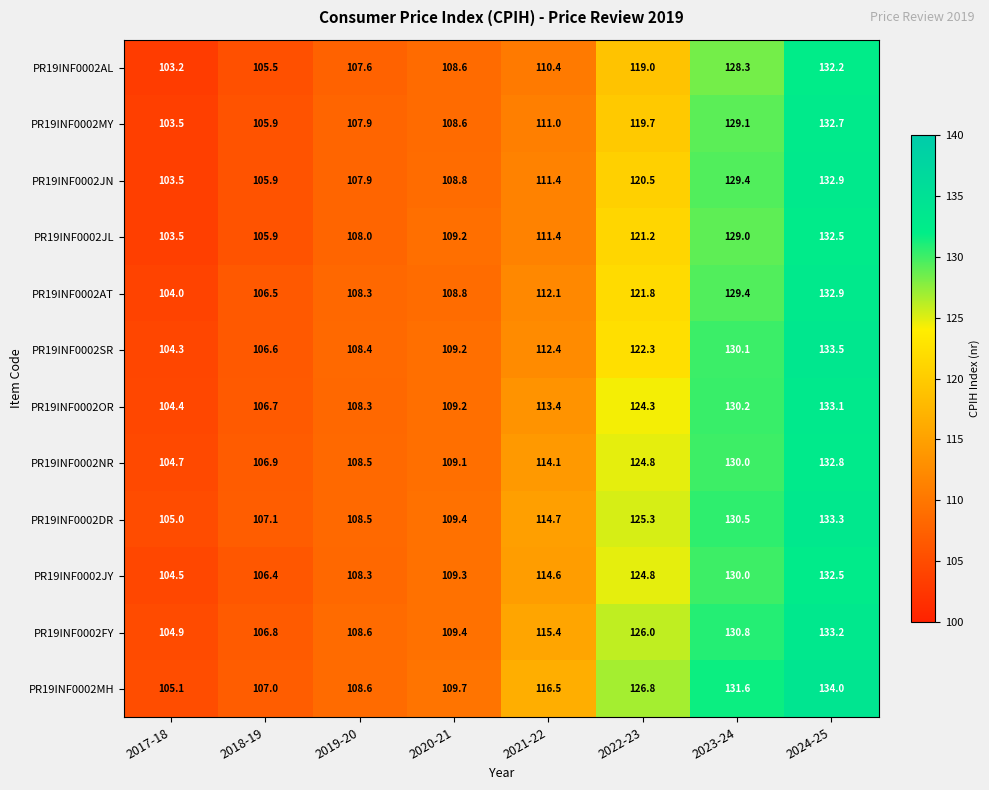

How many series are shown in this chart?

12